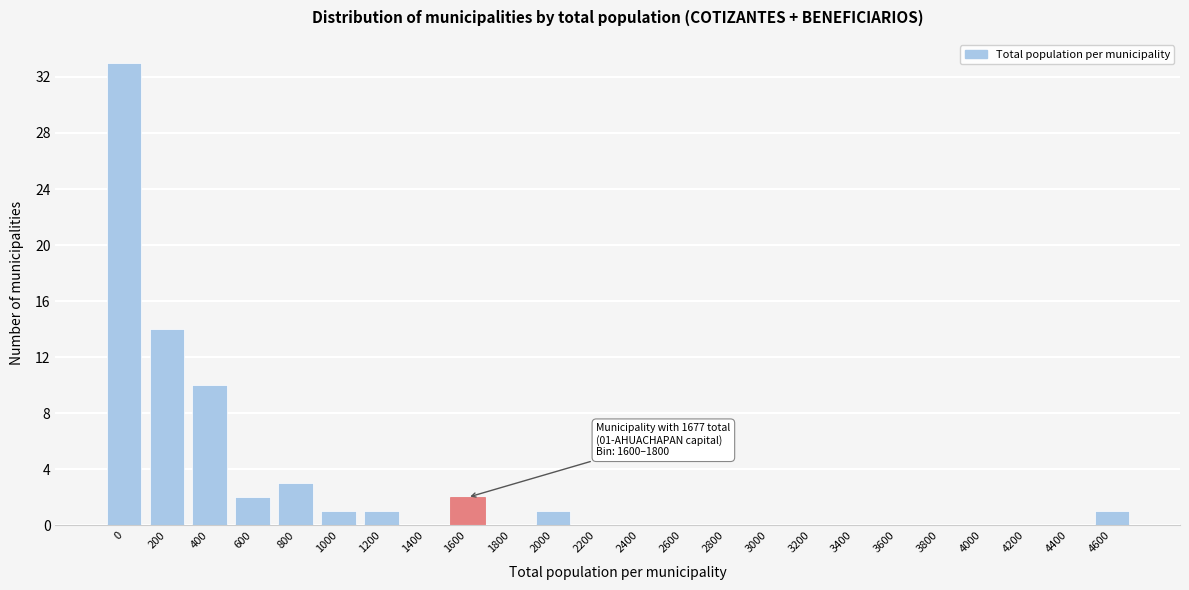

Reading left to right, what are all the values shown in this chart?

0=33	200=14	400=10	600=2	800=3	1000=1	1200=1	1400=0	1600=2	1800=0	2000=1	2200=0	2400=0	2600=0	2800=0	3000=0	3200=0	3400=0	3600=0	3800=0	4000=0	4200=0	4400=0	4600=1